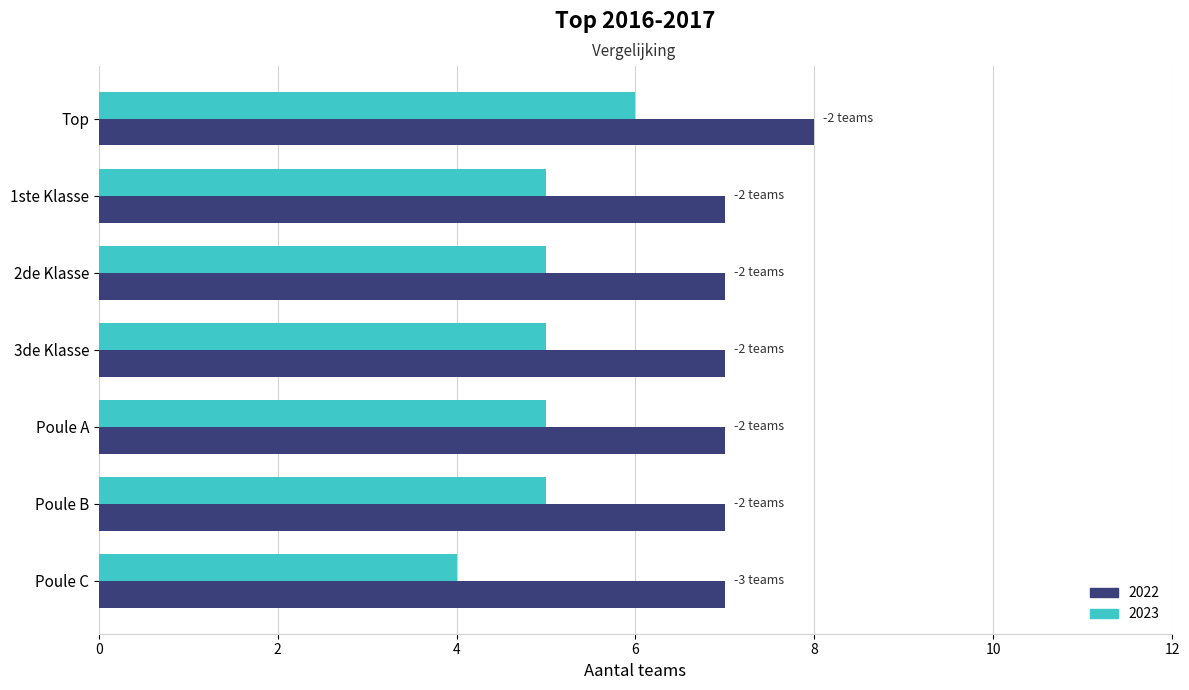

Read the 2022 value at 1ste Klasse.

7